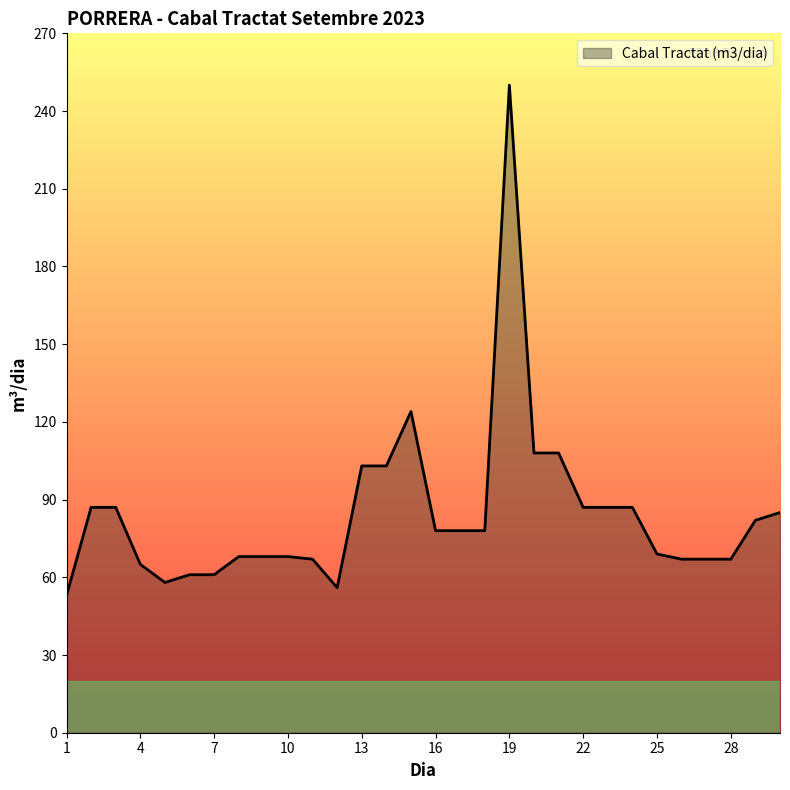

What is the difference between the maximum and minimum values?

197